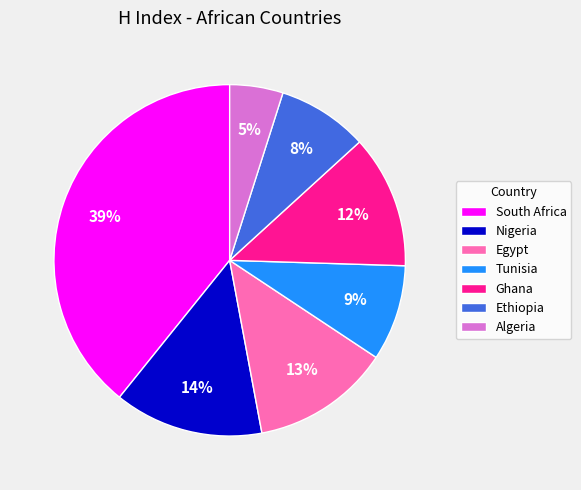

To the nearest percent, what is the difference between the largest and smallest slice percentages?

34%